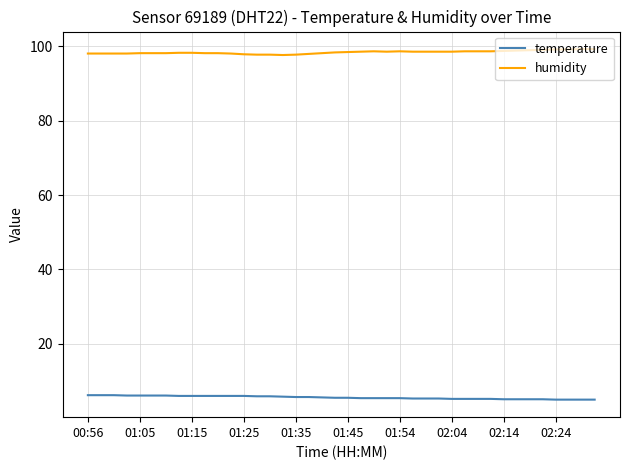

True or false: temperature and humidity cross at least once.

False